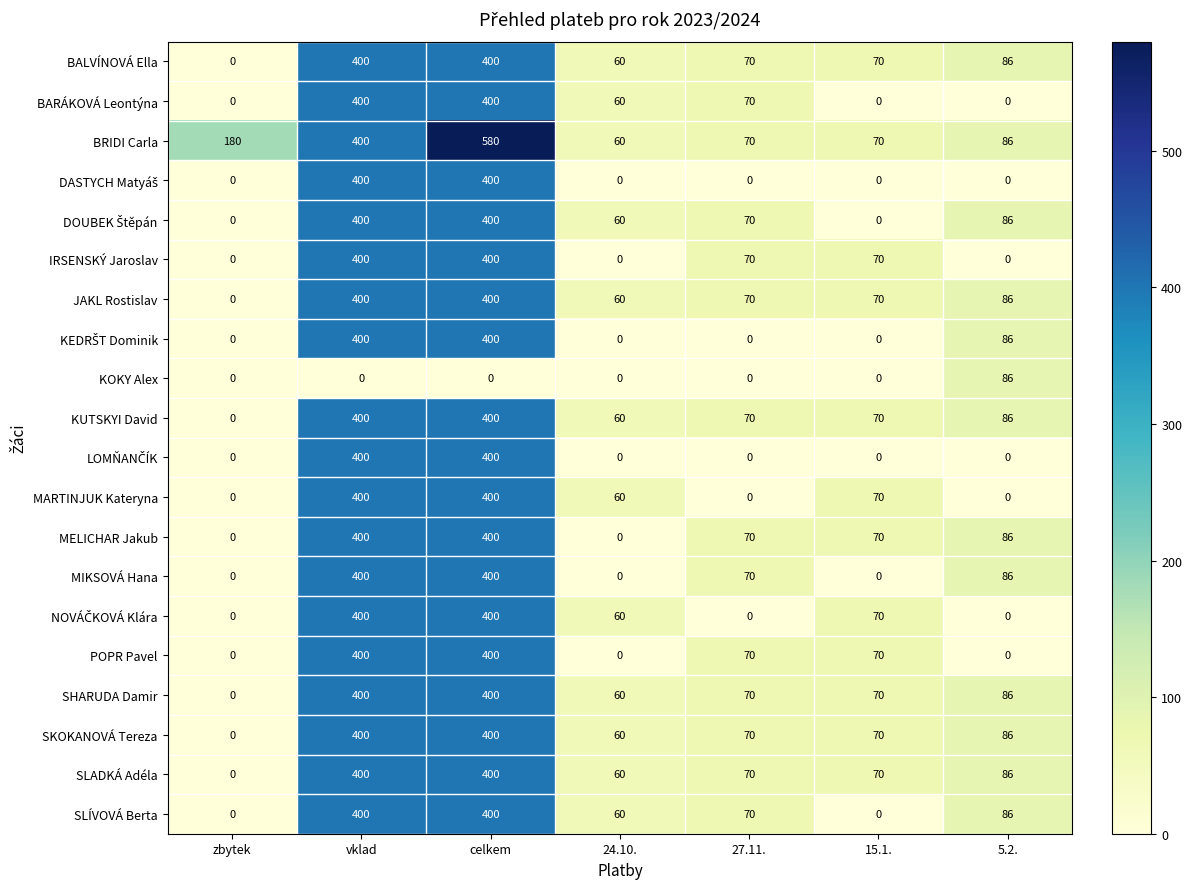

Which label corresponds to the largest value in the chart?

celkem